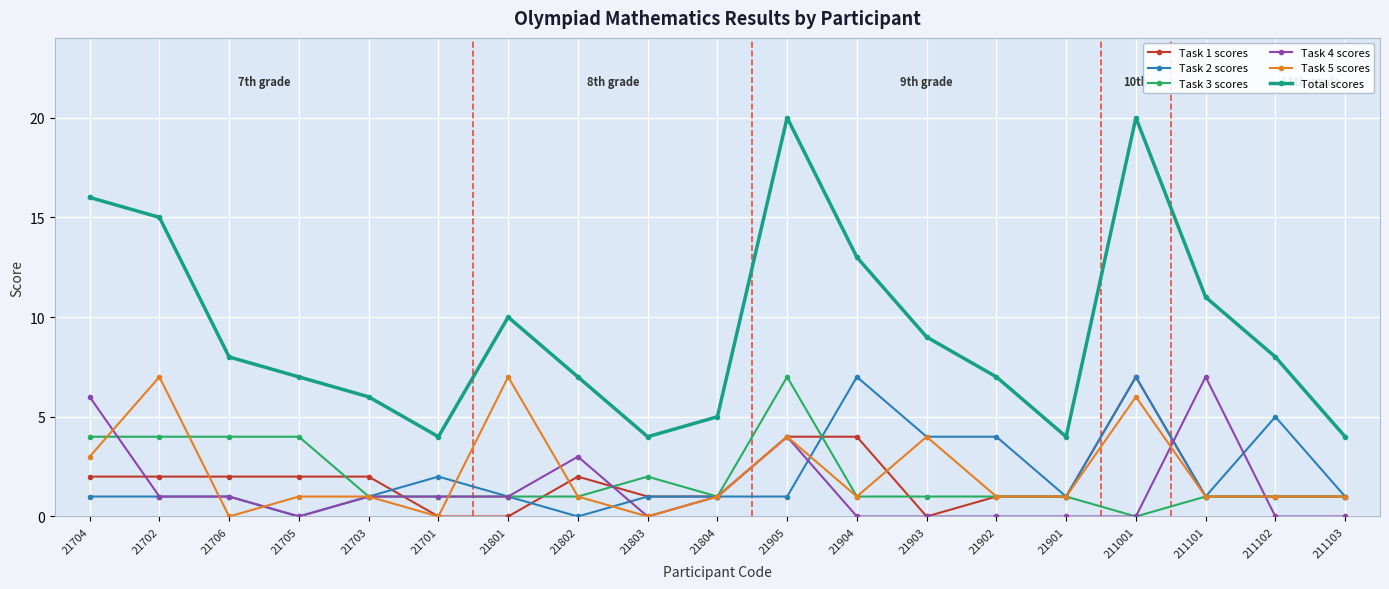

What is the spread (max minus min) of values at 211103?

4